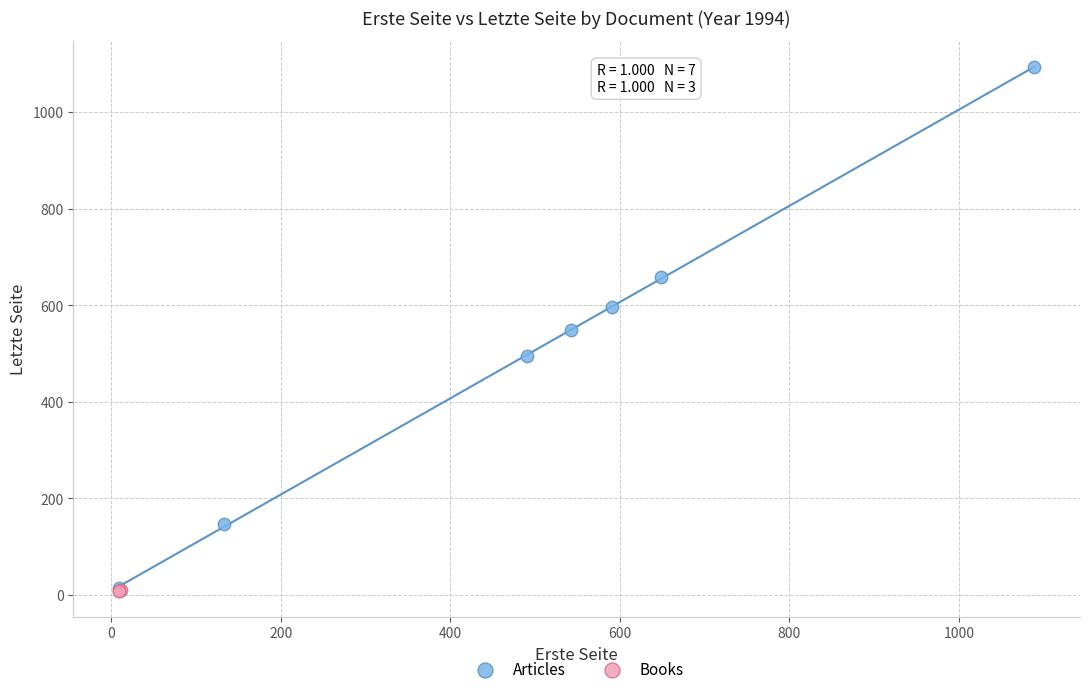

Which series has the widest spread of Y values?

Articles